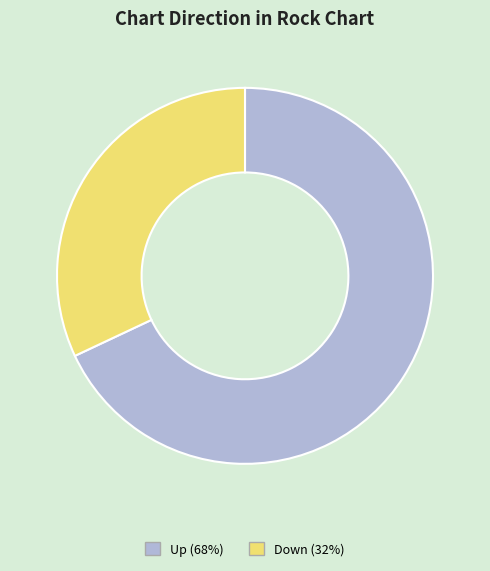

Count the number of slices in the pie.

2